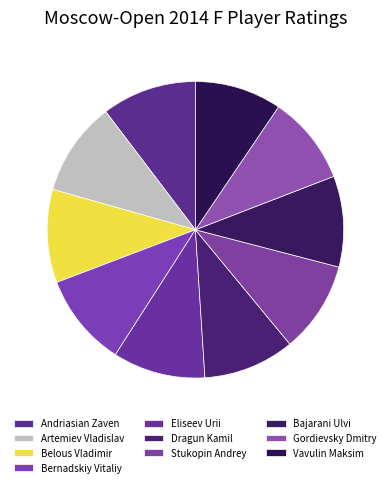

How many slices are in this pie chart?

10